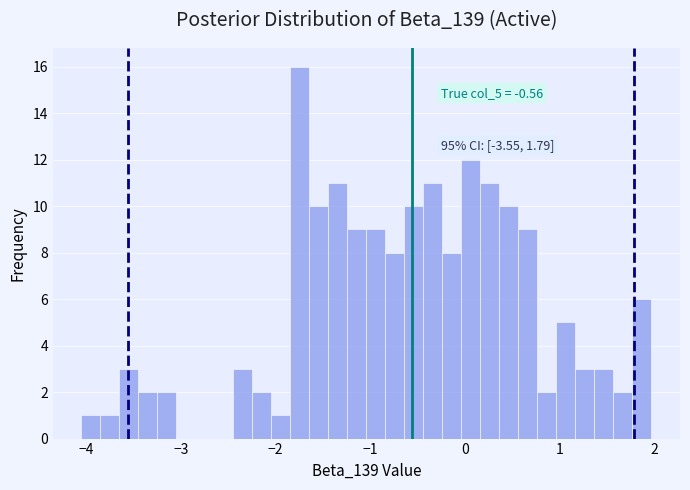

Read against the x-axis, roughly where is the centre of the tallest bar?

-1.7